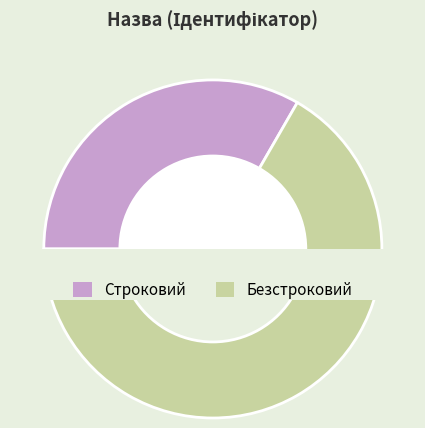

Rank the categories by value from highest to lowest.

Безстроковий, Строковий